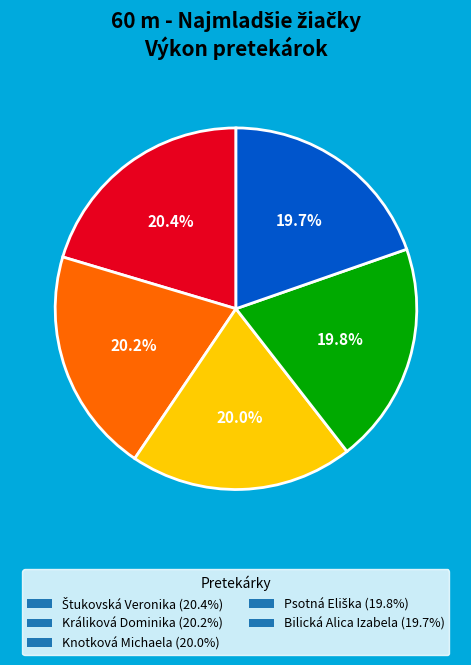

Does any single category account for the majority?

No